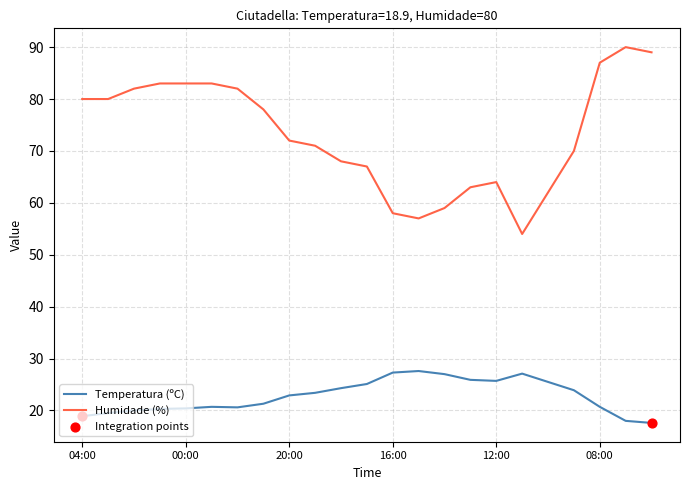

Which series has the largest total across all categories?

Humidade (%)